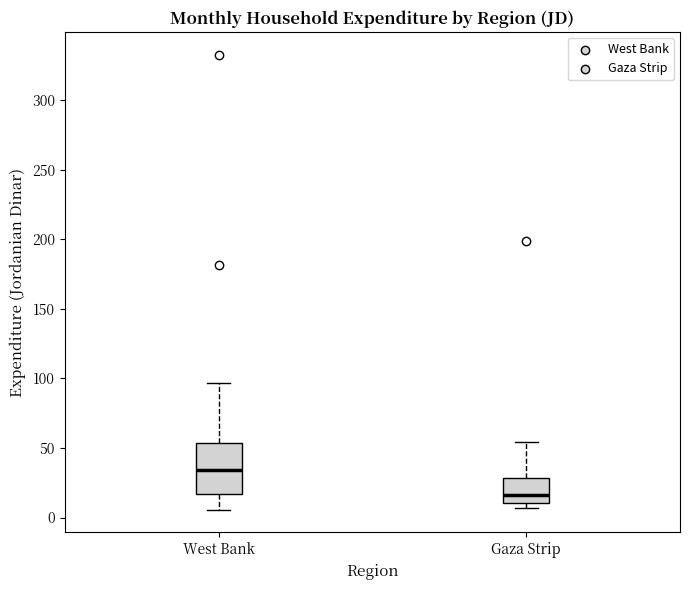

Reading left to right, read every box against the y-axis: the position of its median line, the range the box covers, and the ends of its whiskers. The values are not printed on the chart, so give them approximately, as read against the axis.

West Bank: median 35, box 15 to 55, whiskers 5 to 95
Gaza Strip: median 15, box 10 to 30, whiskers 5 to 55